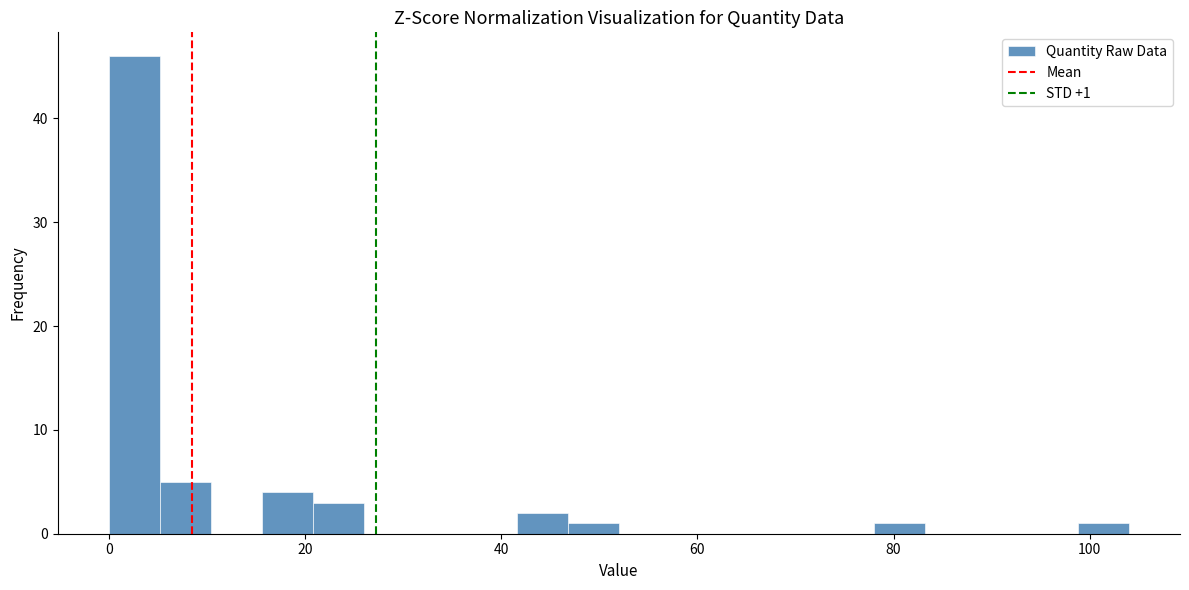

Read against the x-axis, roughly where is the centre of the tallest bar?

2